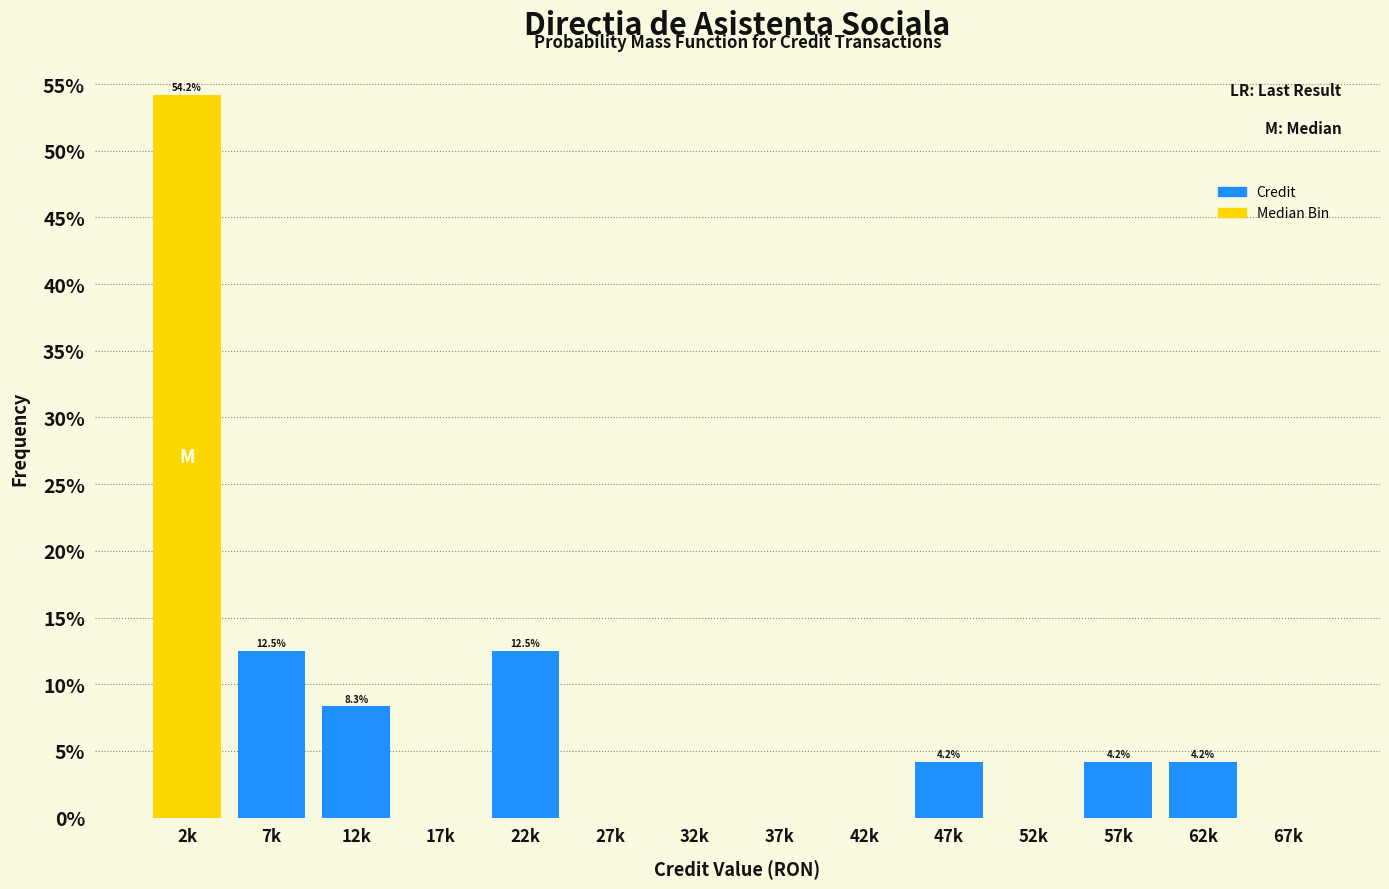

Reading left to right, transcribe all the data shown in this chart.

2k=54.2	7k=12.5	12k=8.3	17k=0.0	22k=12.5	27k=0.0	32k=0.0	37k=0.0	42k=0.0	47k=4.2	52k=0.0	57k=4.2	62k=4.2	67k=0.0